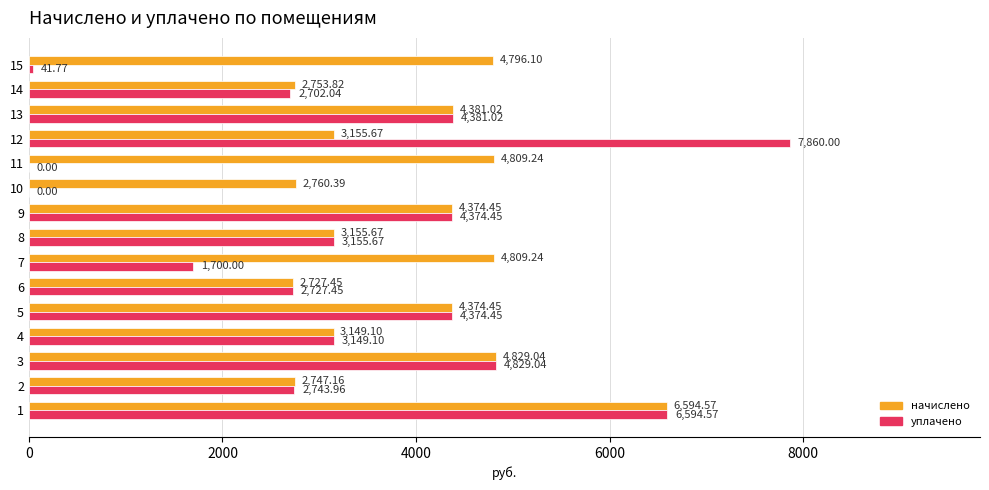

How many data points in начислено are above 4374?

8